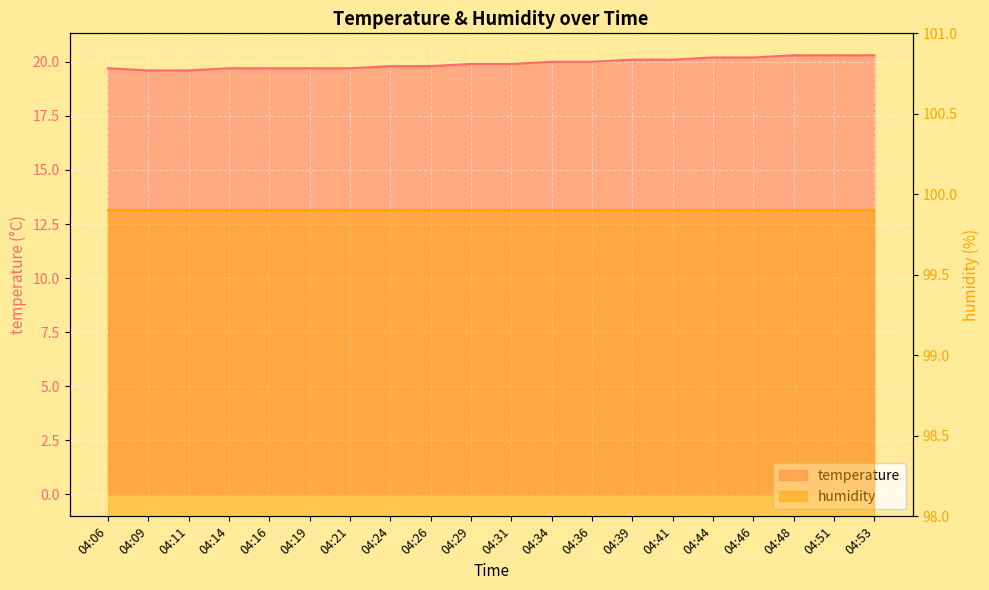

List the labels in order of value, smallest first.

04:09, 04:11, 04:06, 04:14, 04:16, 04:19, 04:21, 04:24, 04:26, 04:29, 04:31, 04:34, 04:36, 04:39, 04:41, 04:44, 04:46, 04:48, 04:51, 04:53